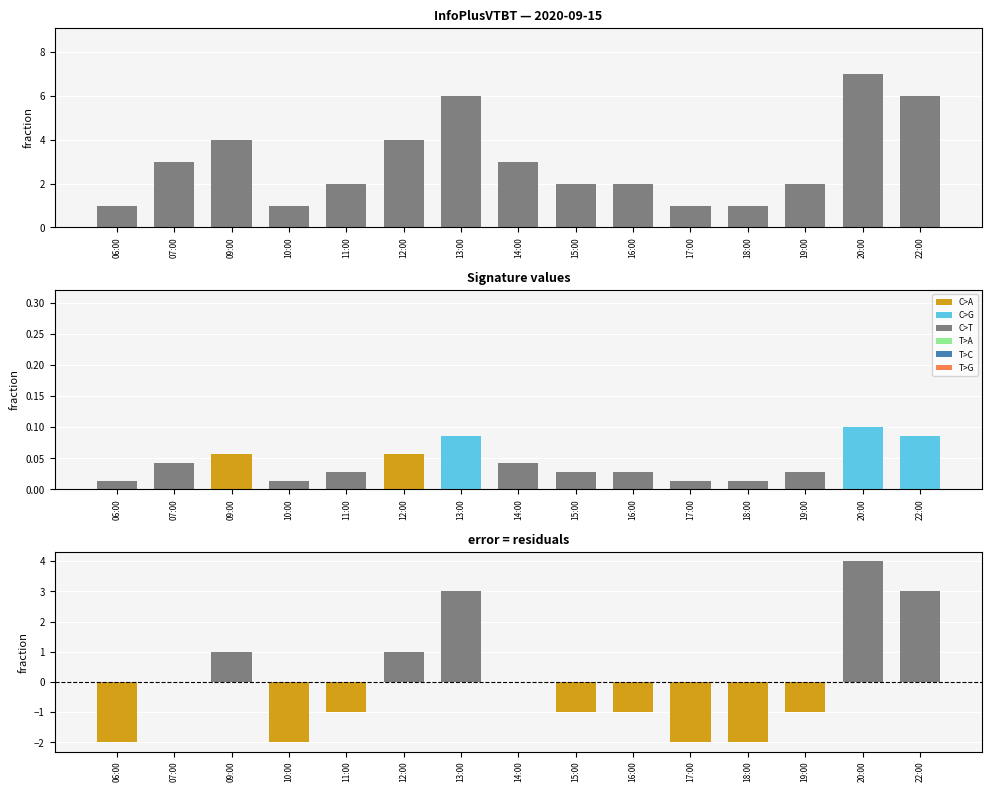

Count the number of values greater than -1.

7